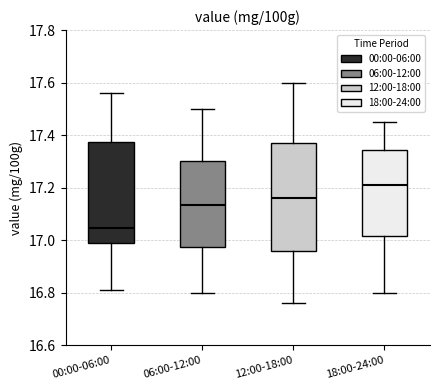

Which box has the lowest median line?

00:00-06:00